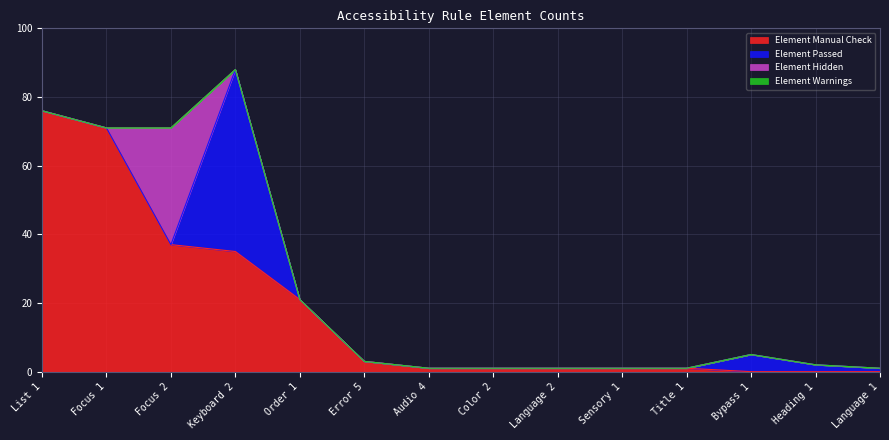

At which category is the sum across all series the highest?

Keyboard 2